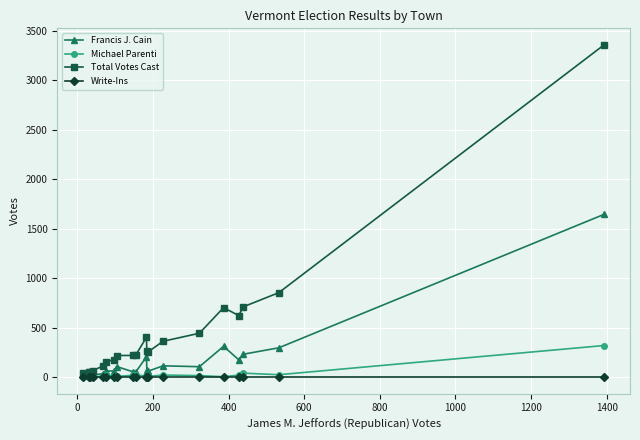

How many distinct data groups are displayed?

4